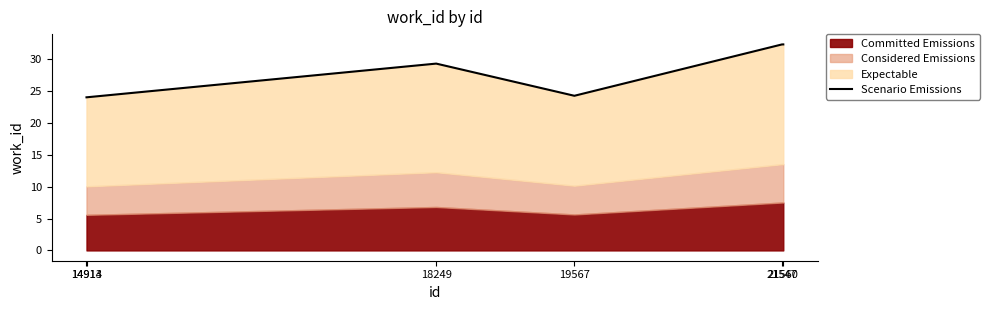

What is the change in value from 14914 to 21560?

+8.3